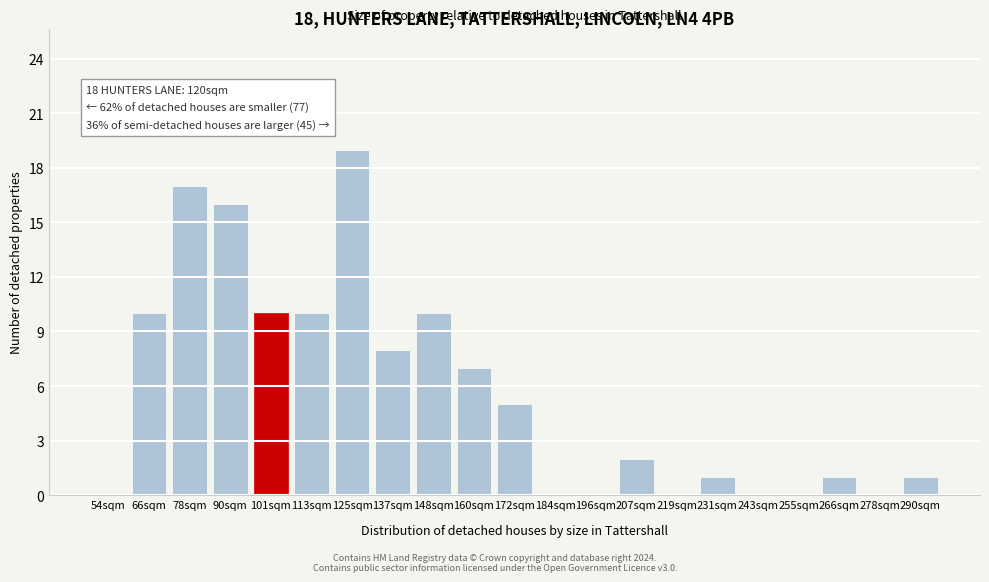

Reading right to left, what are all the values shown in this chart?

290sqm=1	278sqm=0	266sqm=1	255sqm=0	243sqm=0	231sqm=1	219sqm=0	207sqm=2	196sqm=0	184sqm=0	172sqm=5	160sqm=7	148sqm=10	137sqm=8	125sqm=19	113sqm=10	101sqm=10	90sqm=16	78sqm=17	66sqm=10	54sqm=0